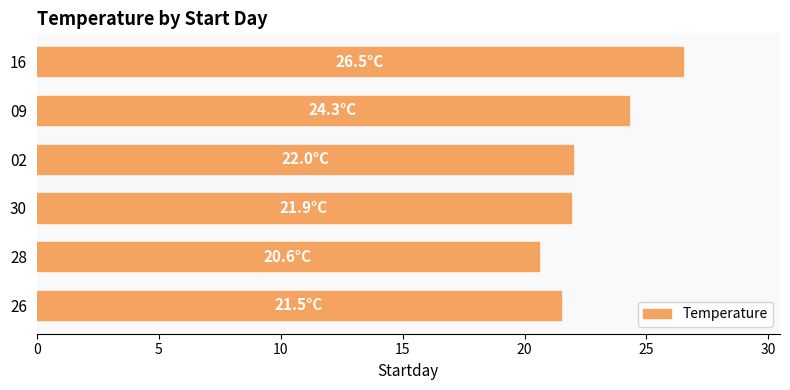

The chart shows a value of 36.4 at 28. True or false?

False